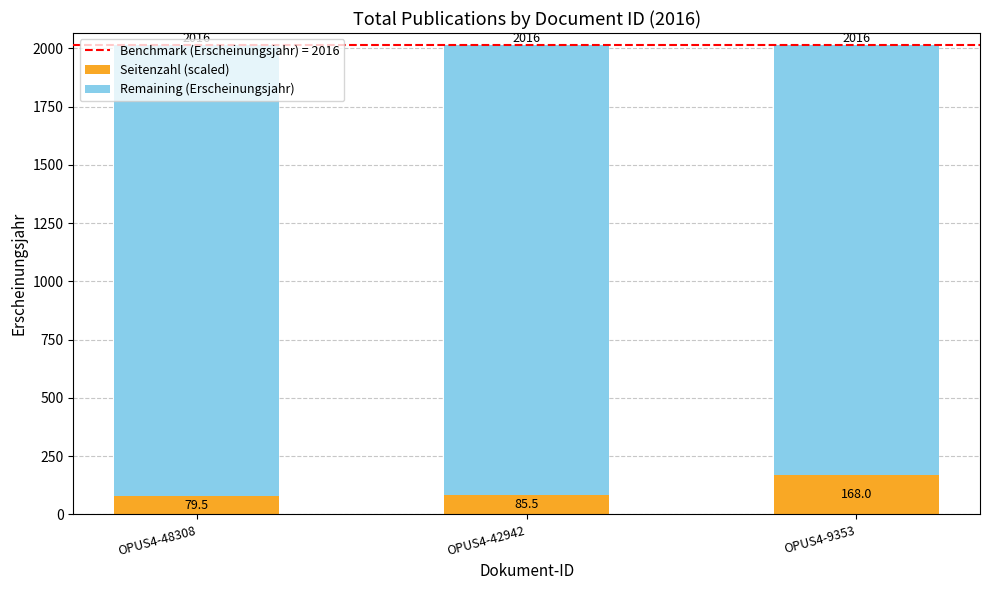

Which category has the lowest value in the Seitenzahl (scaled) series?

OPUS4-48308